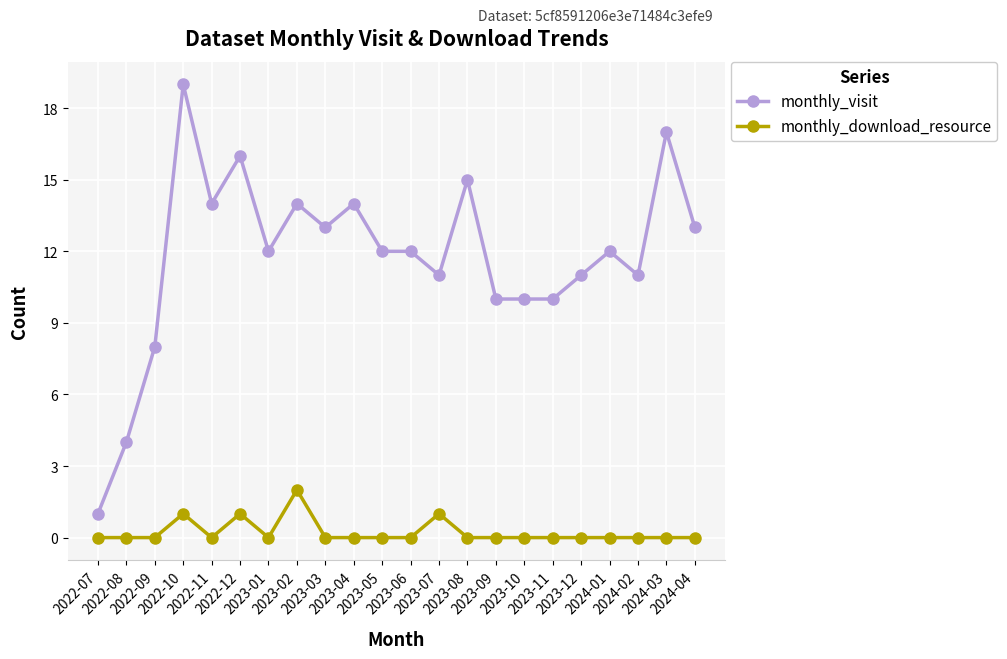

Reading right to left, list all the values displayed in this chart.

monthly_visit: 13	17	11	12	11	10	10	10	15	11	12	12	14	13	14	12	16	14	19	8	4	1
monthly_download_resource: 0	0	0	0	0	0	0	0	0	1	0	0	0	0	2	0	1	0	1	0	0	0